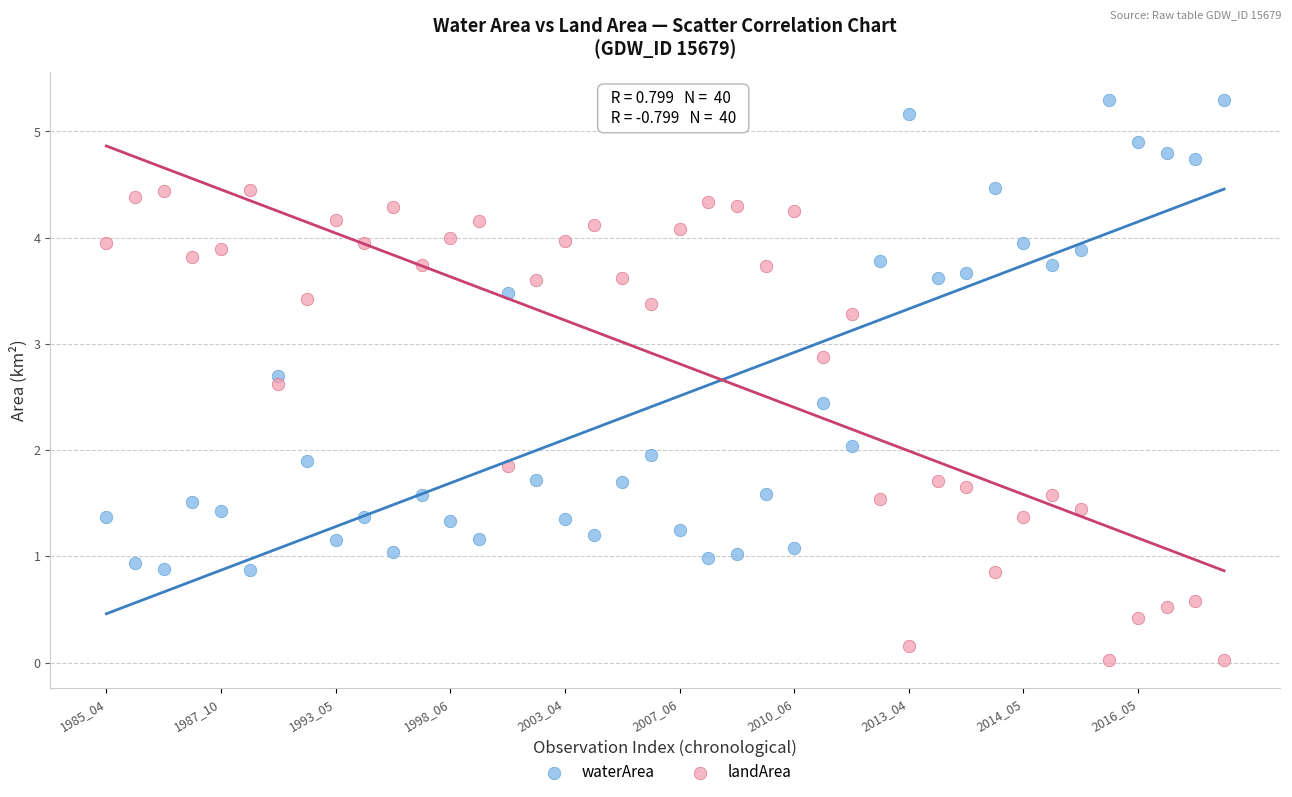

Across all data points, what is the range of Y values (max minus min)?

5.3